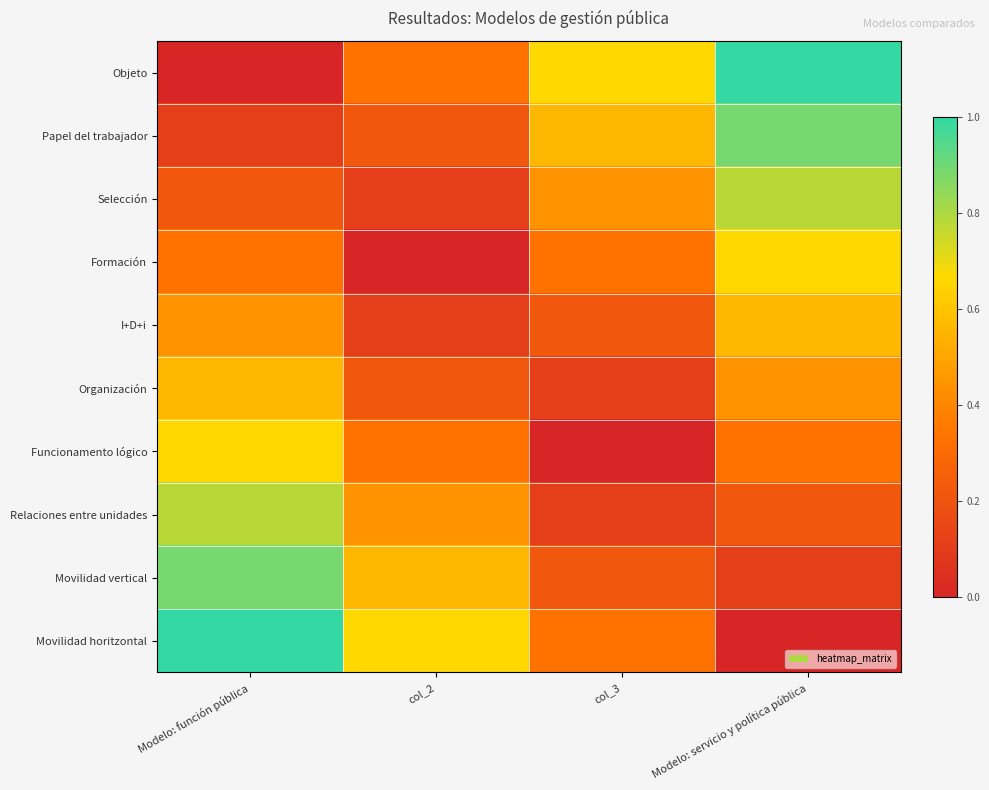

At which category is the sum across all series the highest?

Modelo: función pública